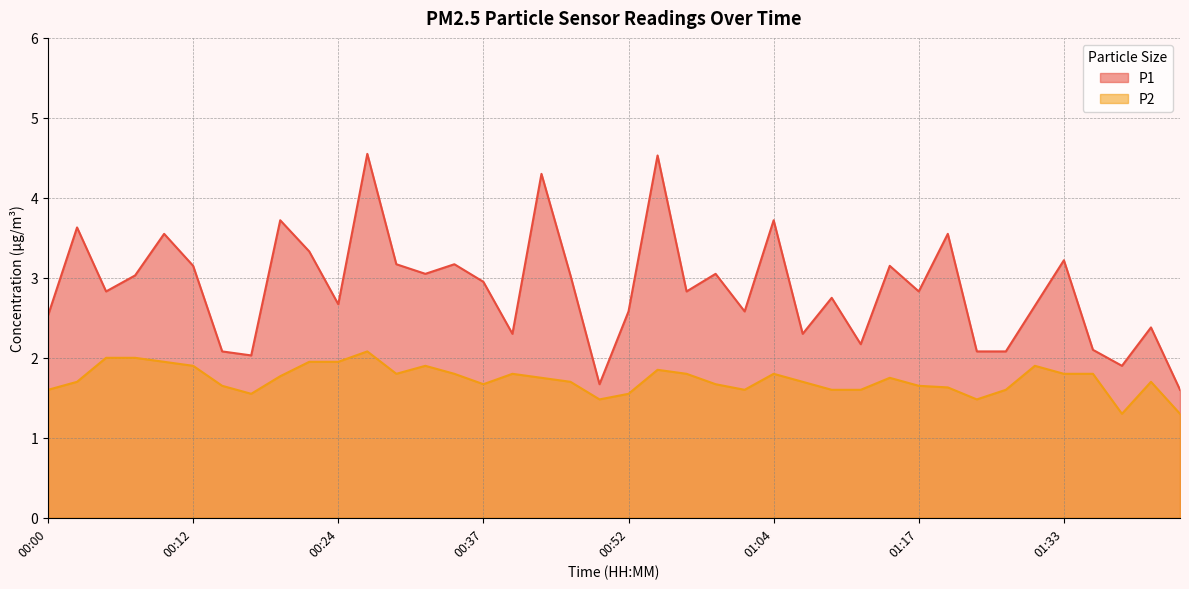

True or false: P2 and P1 intersect in this chart.

False